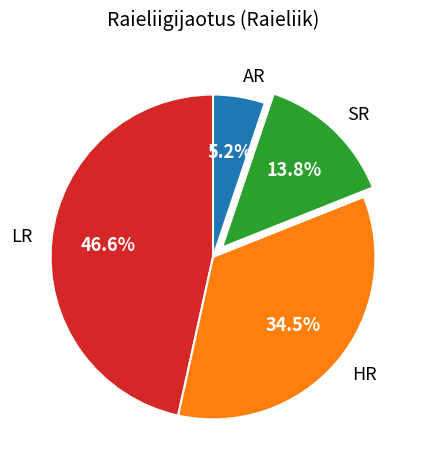

Rank the categories by value from highest to lowest.

LR, HR, SR, AR